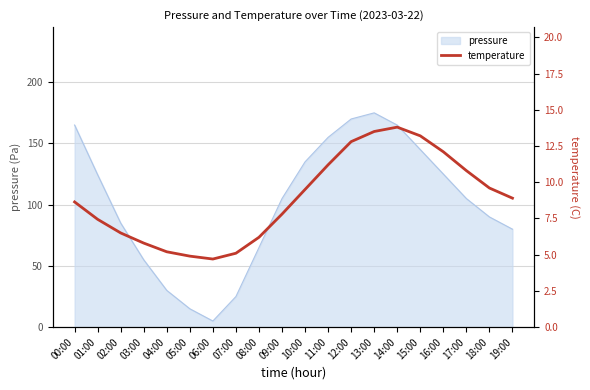

Where is the data nearest to the value 9?

19:00